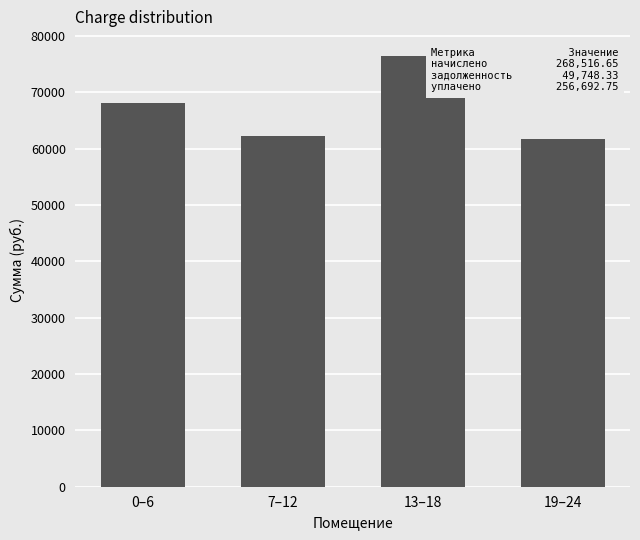

What is the average value?

67129.2